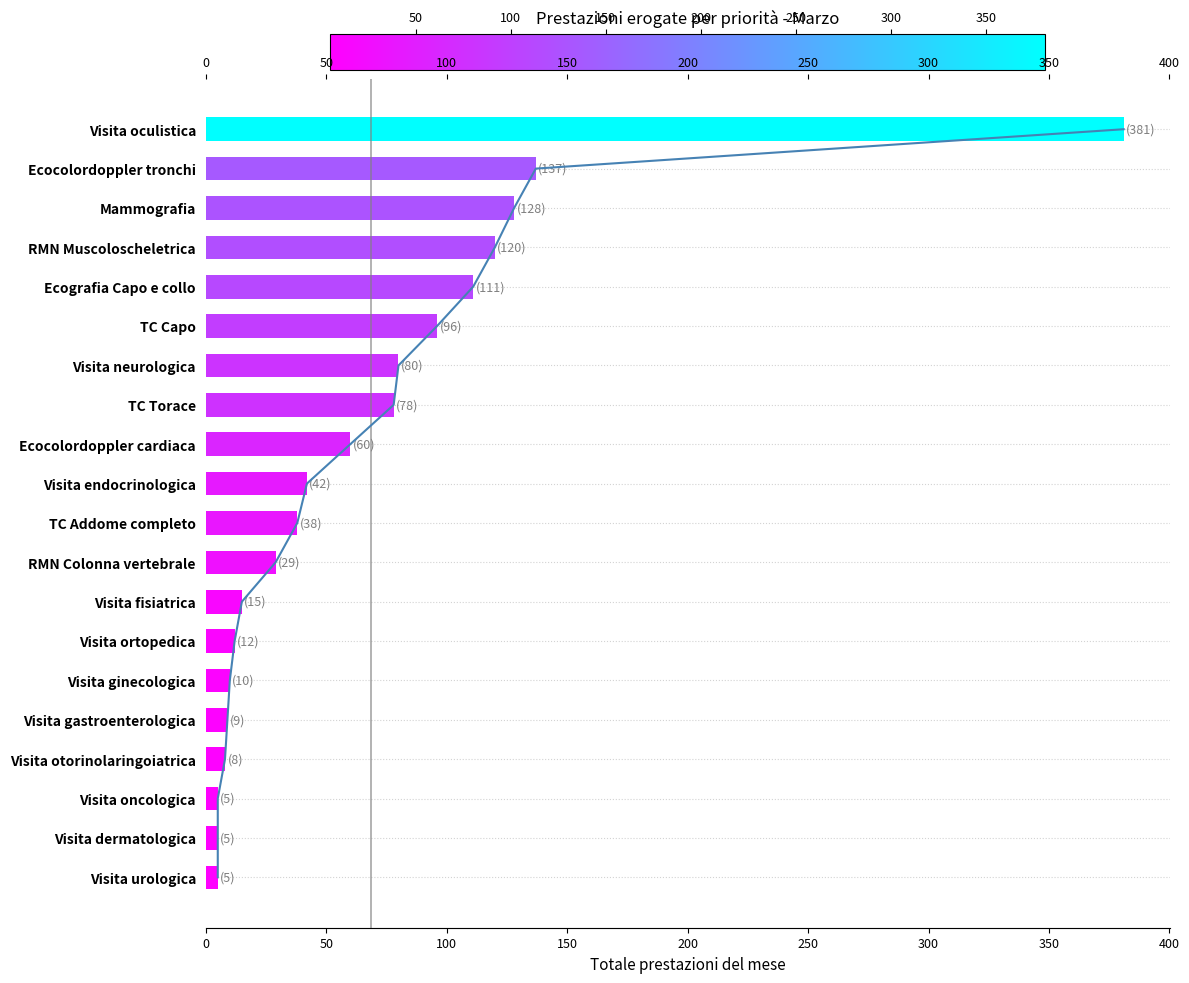

What is the value of the 12th bar from the left?

29